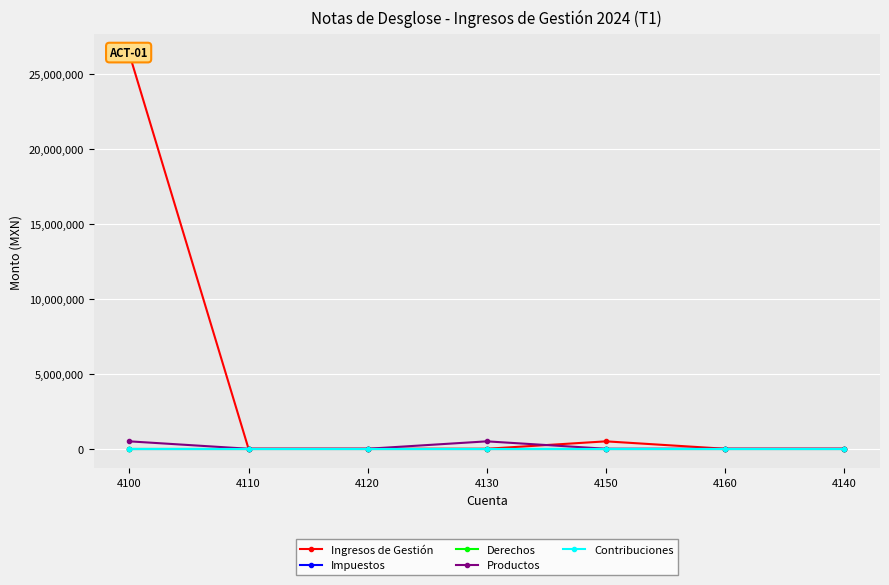

How many data points does each series have?

7